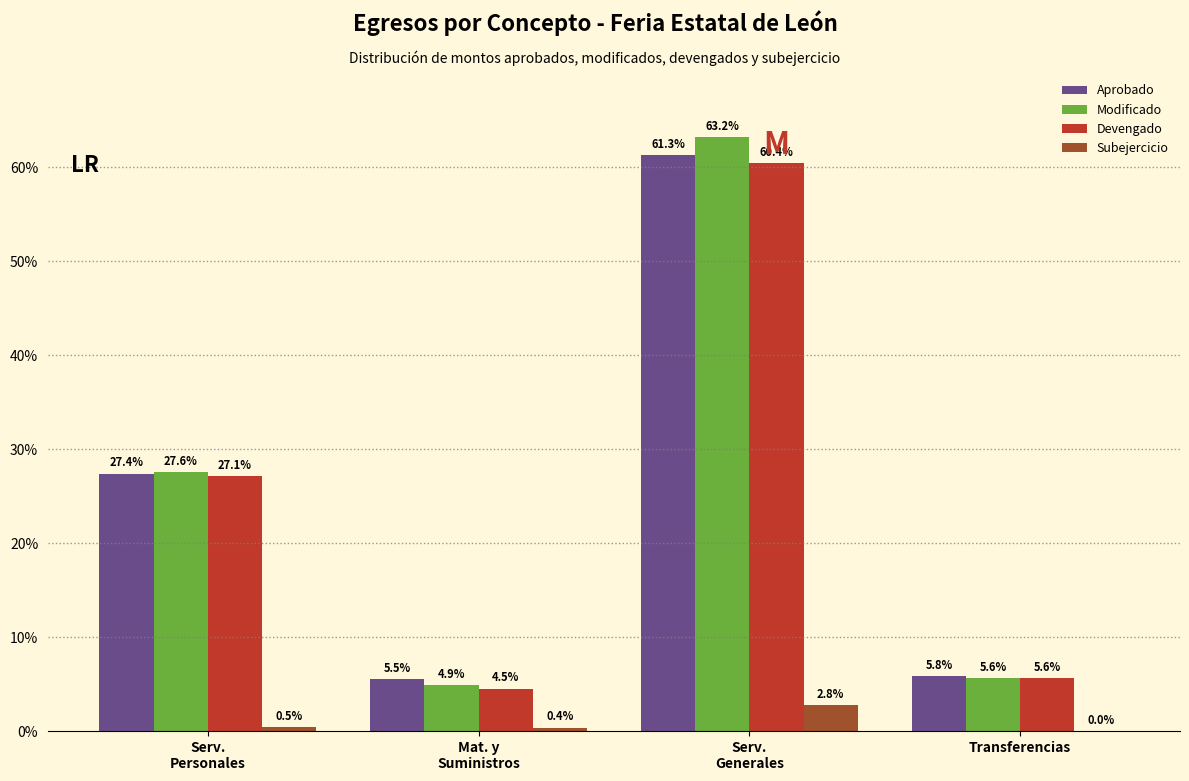

What is the highest value of the Subejercicio series?

2.8